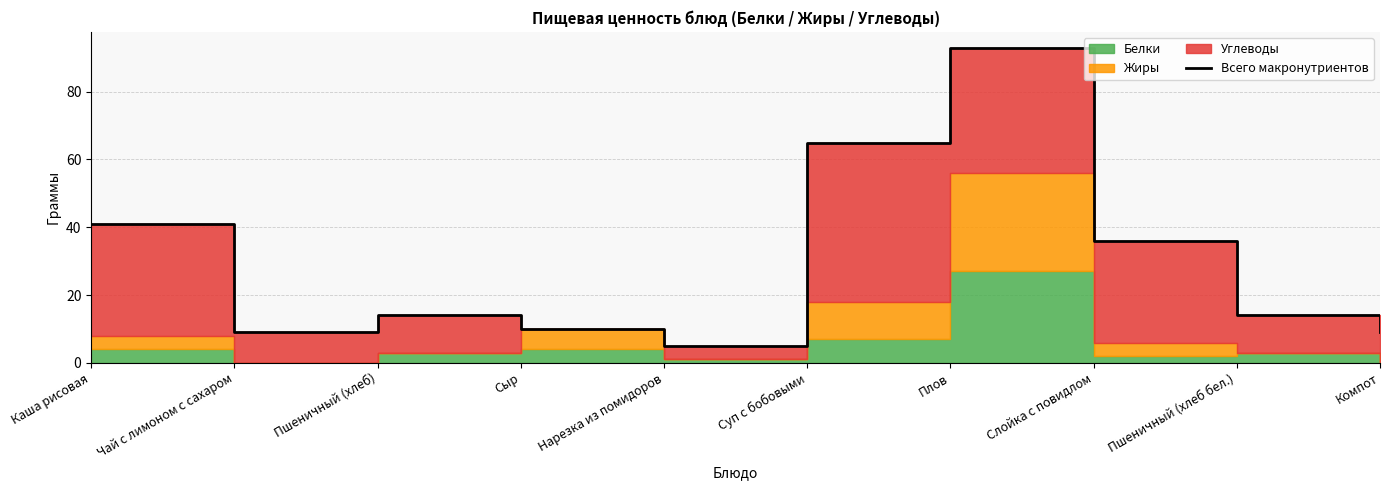

What is the sum of all values?

296